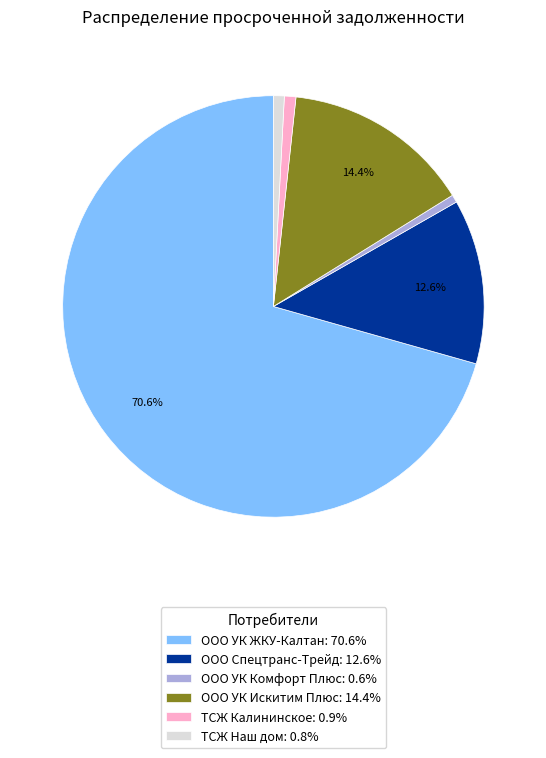

Which slice is the largest?

ООО УК ЖКУ-Калтан